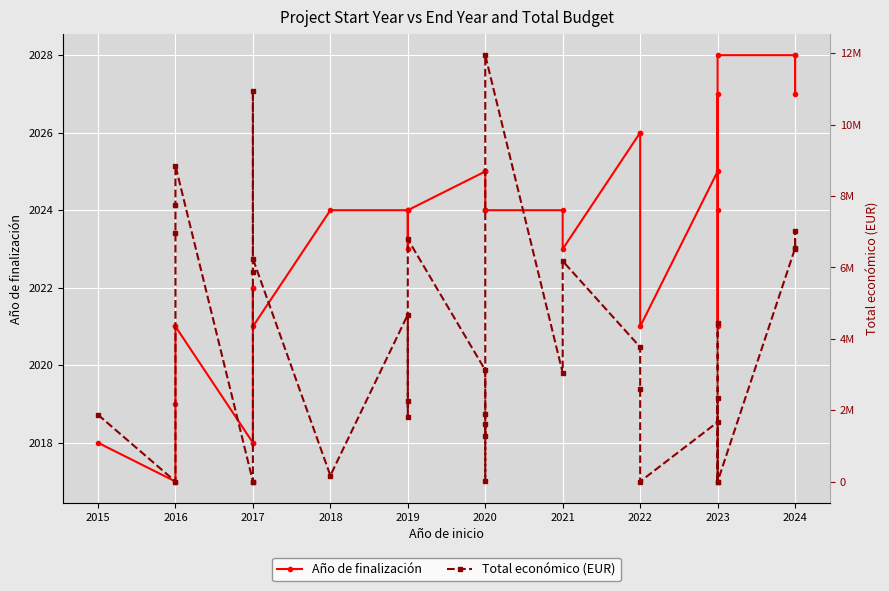

What is the value of the Total económico (EUR) point at the 24th from the left?

3764689